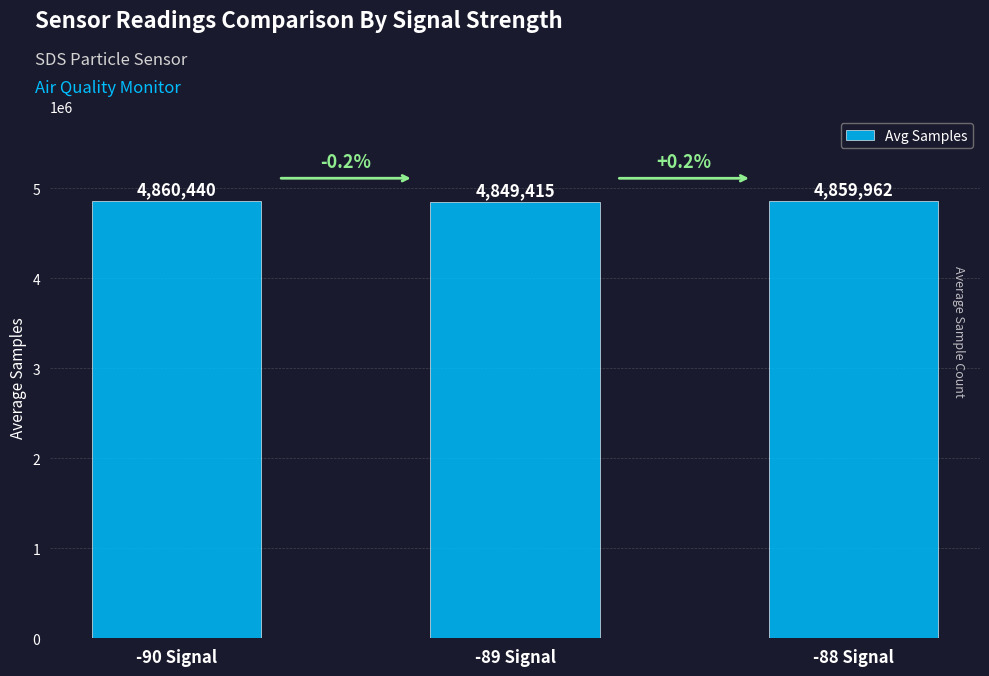

How many data points does each series have?

3